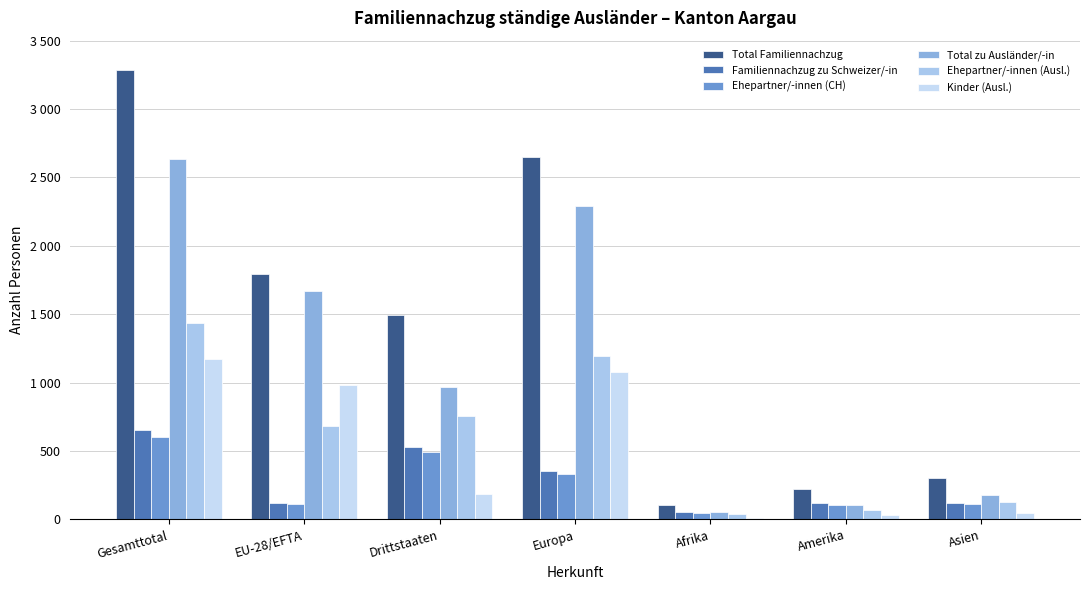

At which label does Kinder (Ausl.) first exceed 188?

Gesamttotal